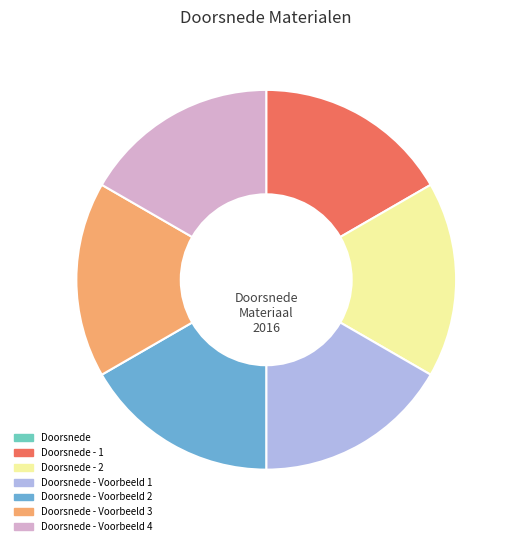

Does any single category account for the majority?

No